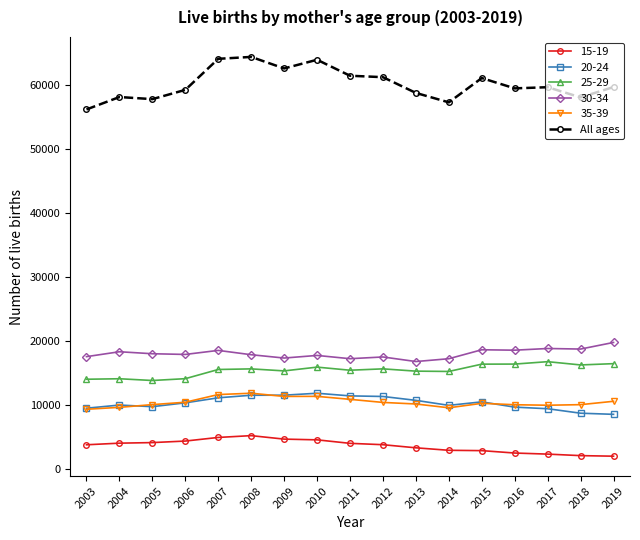

What is the greatest value displayed?

64341